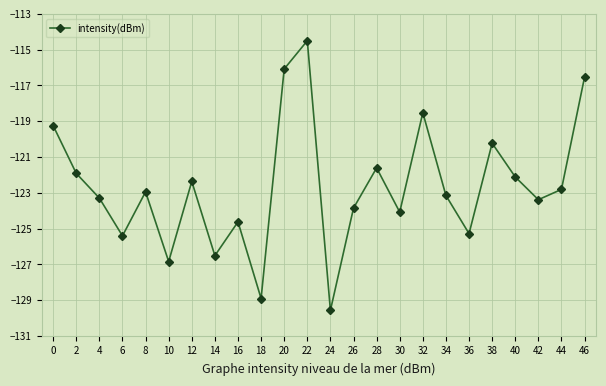

What is the average value?

-122.7